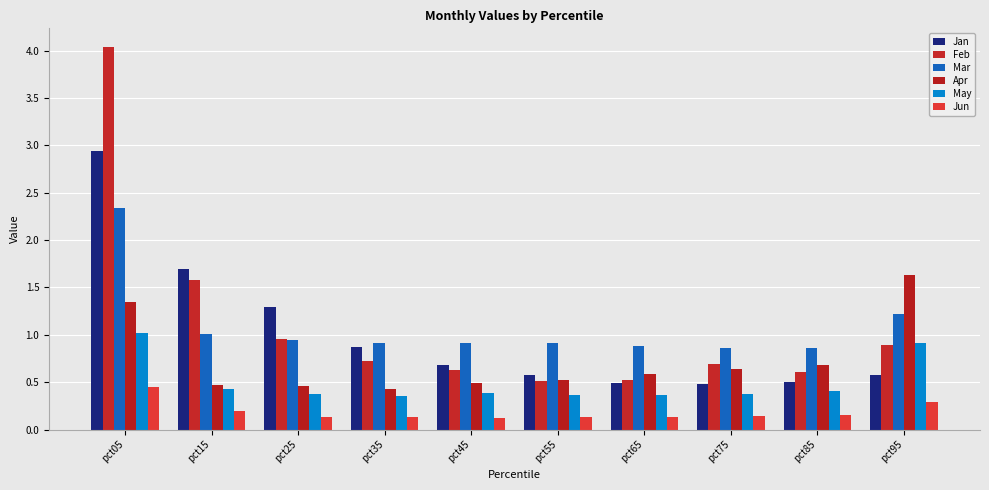

Which category has the lowest value in the Apr series?

pct35